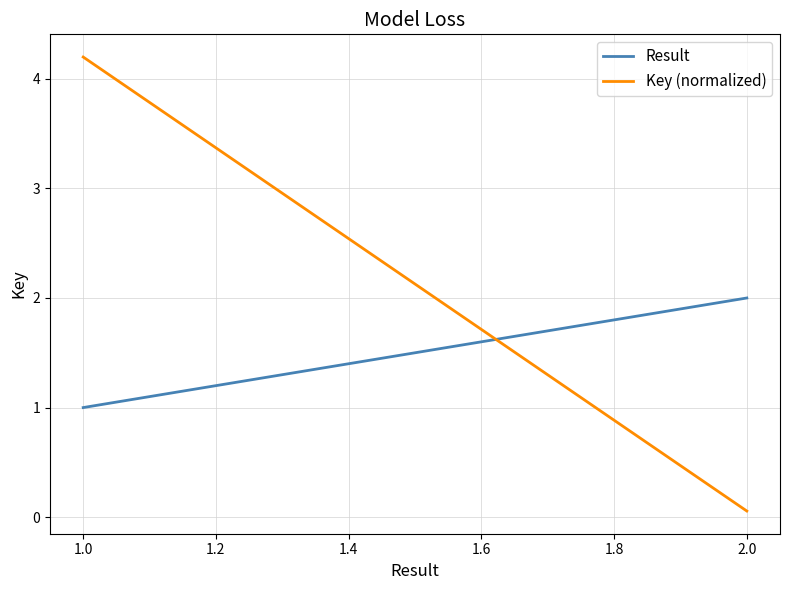

How many values in the Result series are below 2?

1